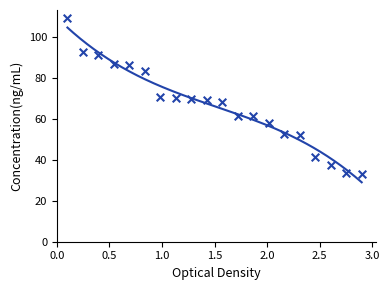

Which has a higher value, 13 or 15?

13